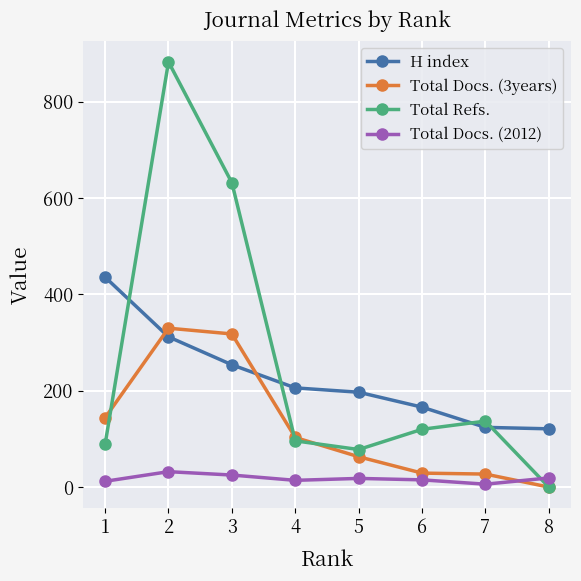

What is the maximum value for Total Refs.?

883